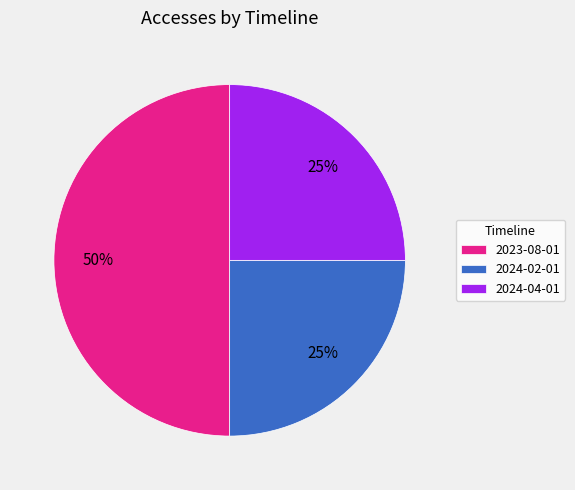

Combined, do 2024-02-01 and 2023-08-01 account for over 50%?

Yes